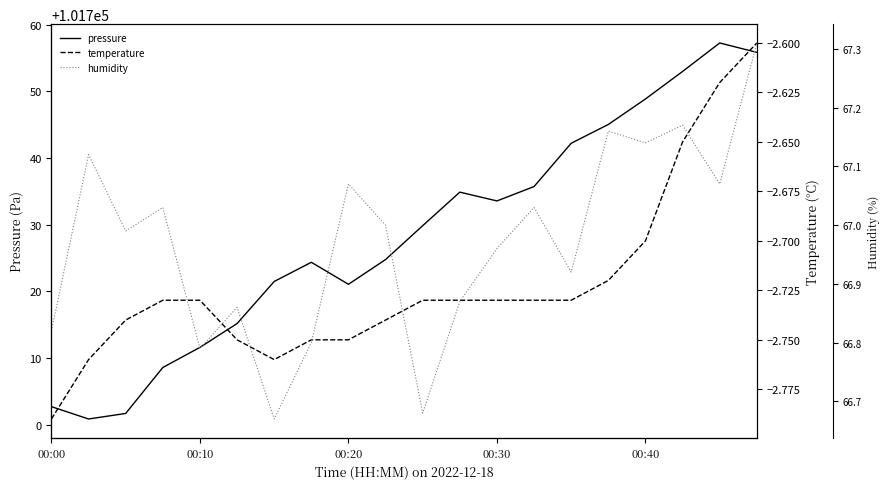

True or false: humidity and pressure cross at least once.

False